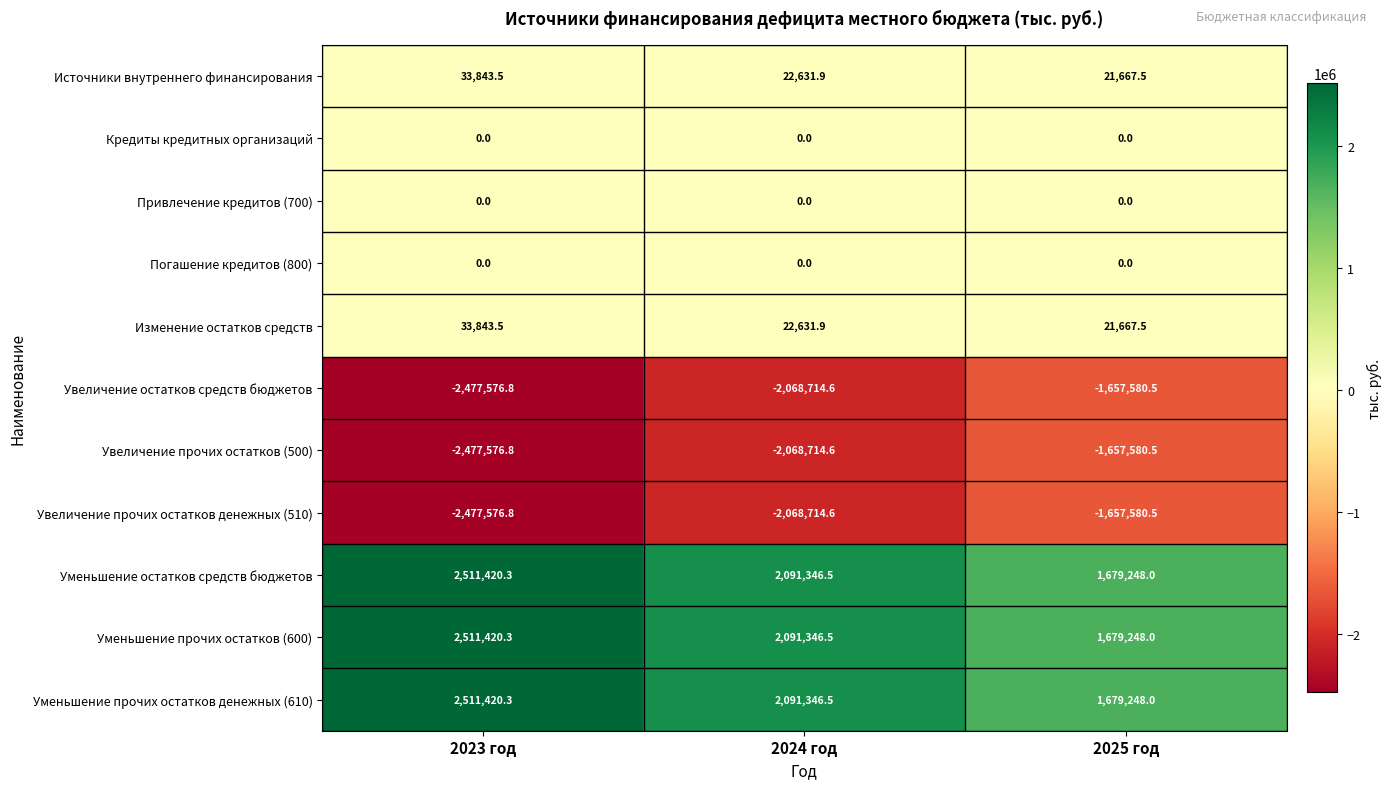

Count the number of categories in the chart.

3